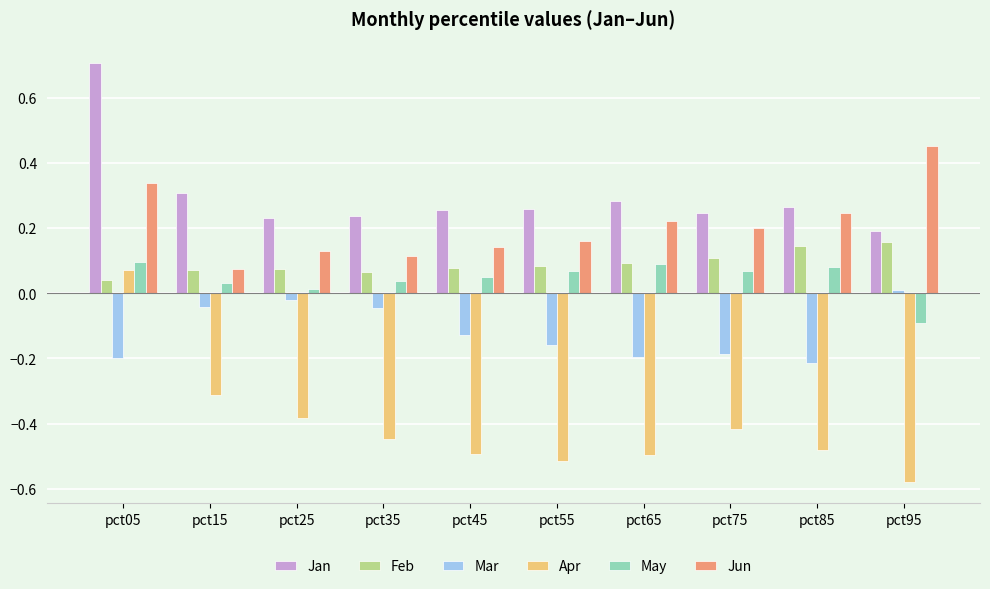

Where does the Apr series first go above 0?

pct05